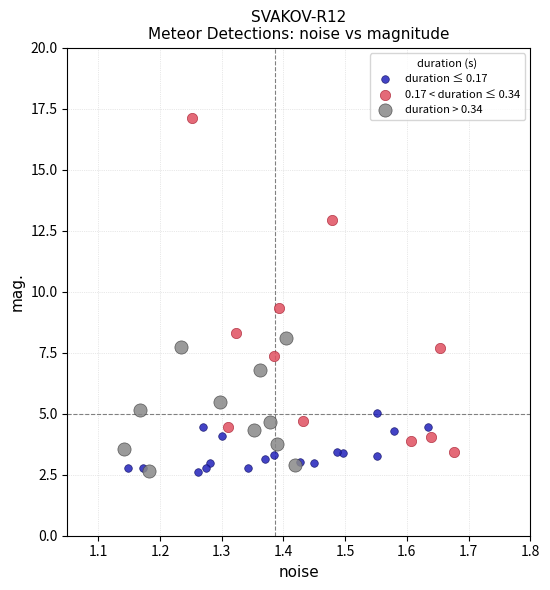

Which series has the largest Y range (max minus min)?

0.17 < duration ≤ 0.34